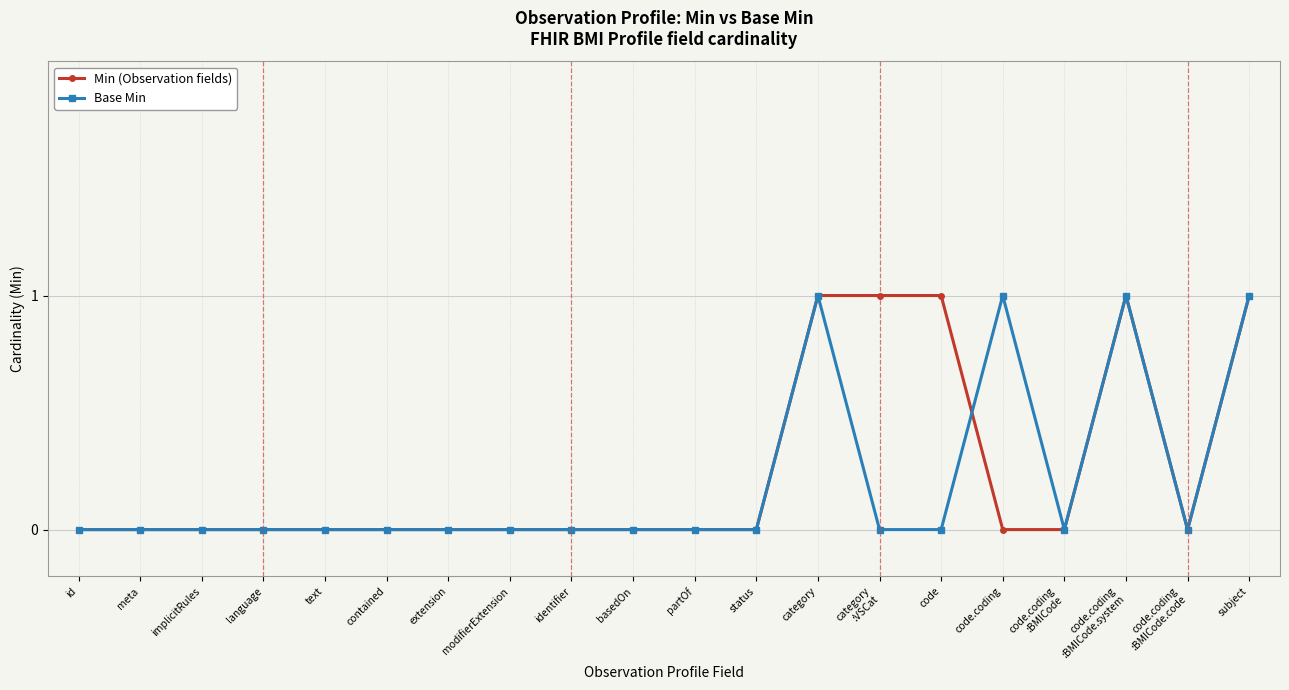

How many categories are shown in the chart?

20